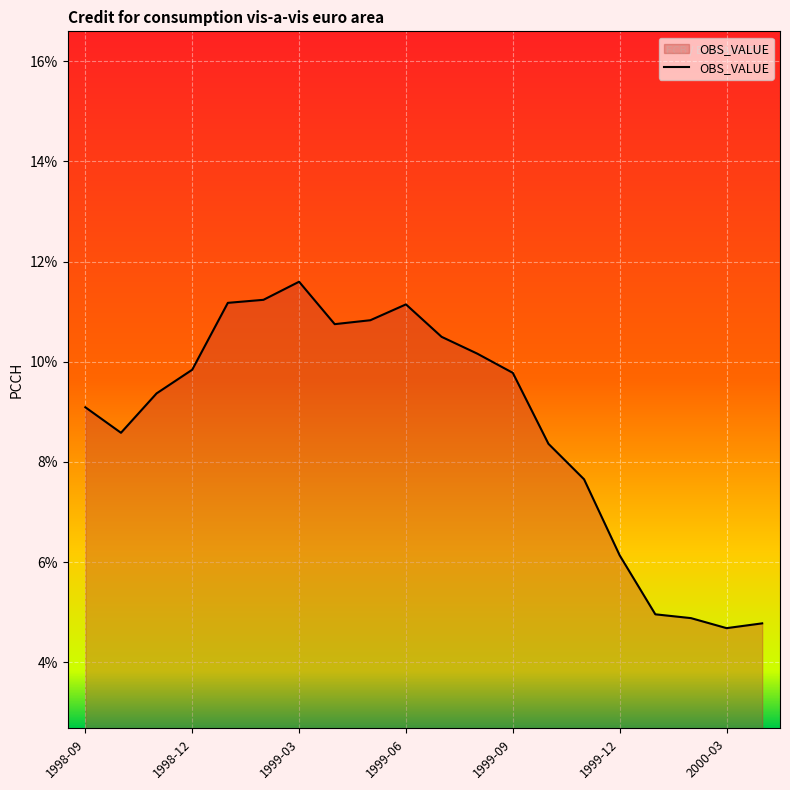

What is the difference between the maximum and minimum values?

6.9